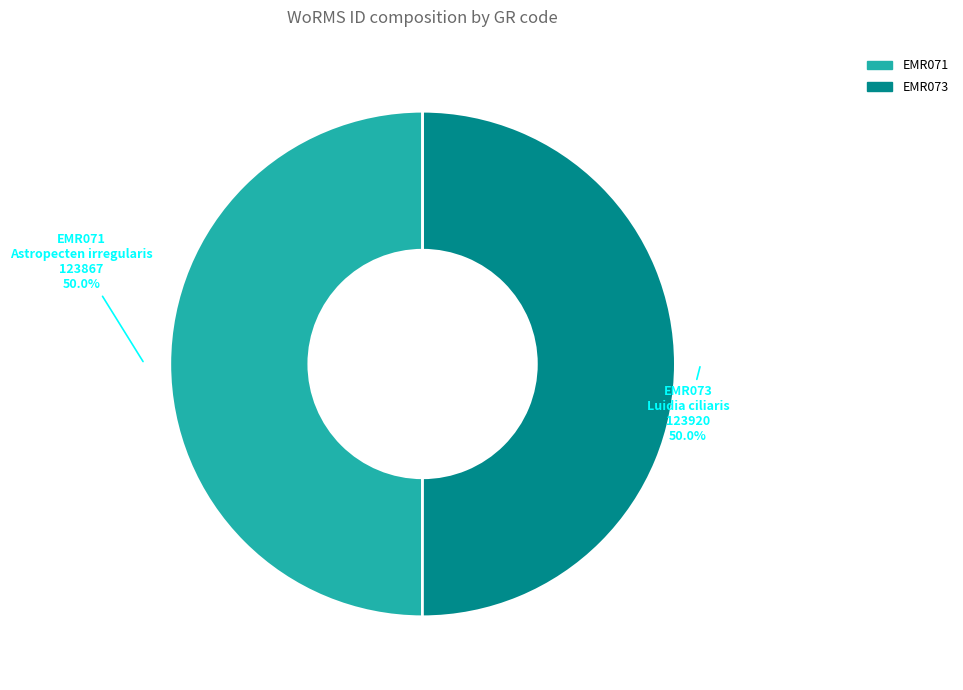

To the nearest percent, what portion does EMR071 represent?

50%